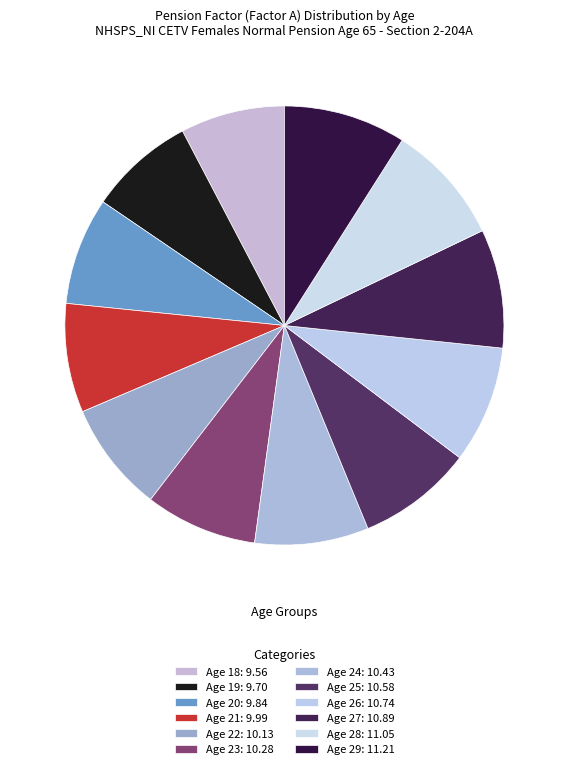

Between Age 27 and Age 19, which is larger?

Age 27